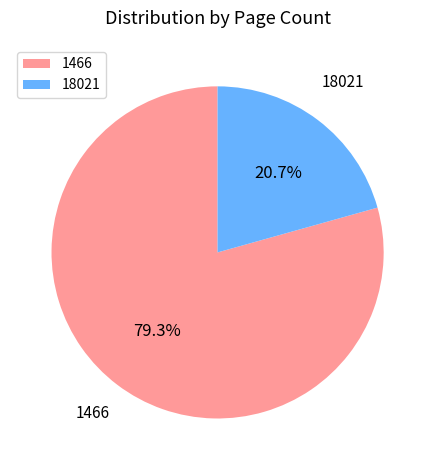

How many segments does this pie chart have?

2